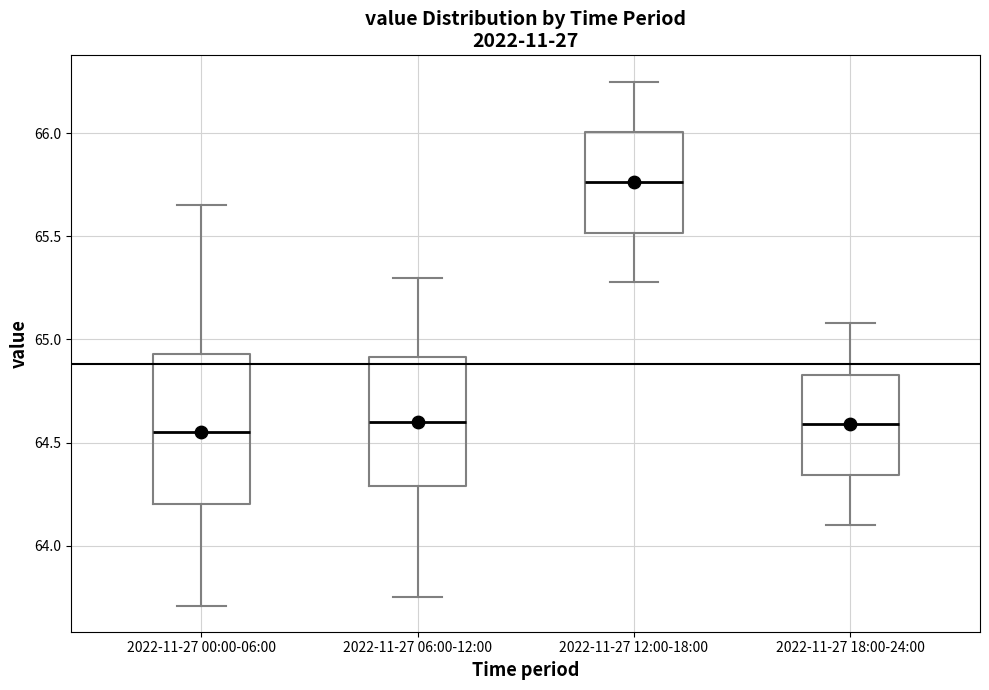

Which box has the highest median line?

2022-11-27 12:00-18:00